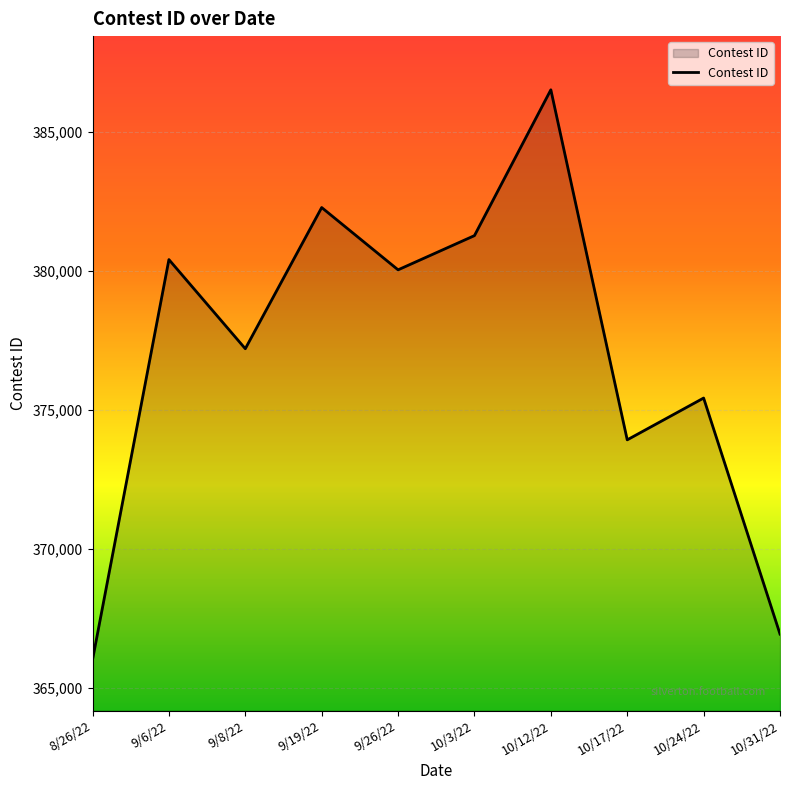

Which category has the highest value across all series?

10/12/22